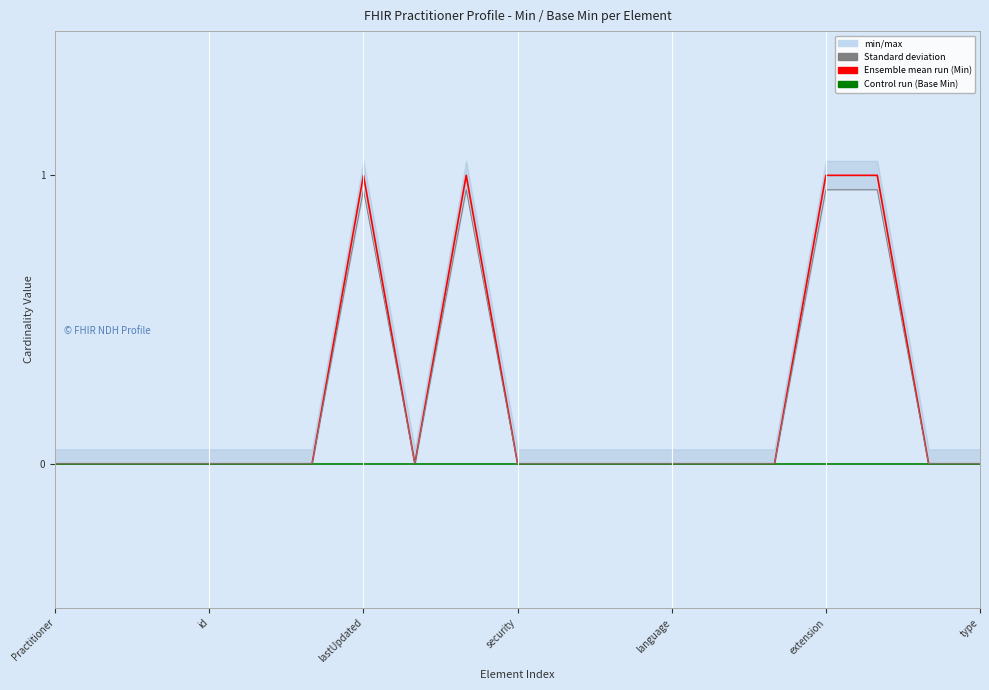

Reading left to right, what are all the values shown in this chart?

Ensemble mean run (Min): 0.0	0.0	0.0	0.0	0.0	0.0	1.0	0.0	1.0	0.0	0.0	0.0	0.0	0.0	0.0	1.0	1.0	0.0	0.0
Control run (Base Min): 0.0	0.0	0.0	0.0	0.0	0.0	0.0	0.0	0.0	0.0	0.0	0.0	0.0	0.0	0.0	0.0	0.0	0.0	0.0
Standard deviation: 0.0	0.0	0.0	0.0	0.0	0.0	0.9	0.0	0.9	0.0	0.0	0.0	0.0	0.0	0.0	0.9	0.9	0.0	0.0